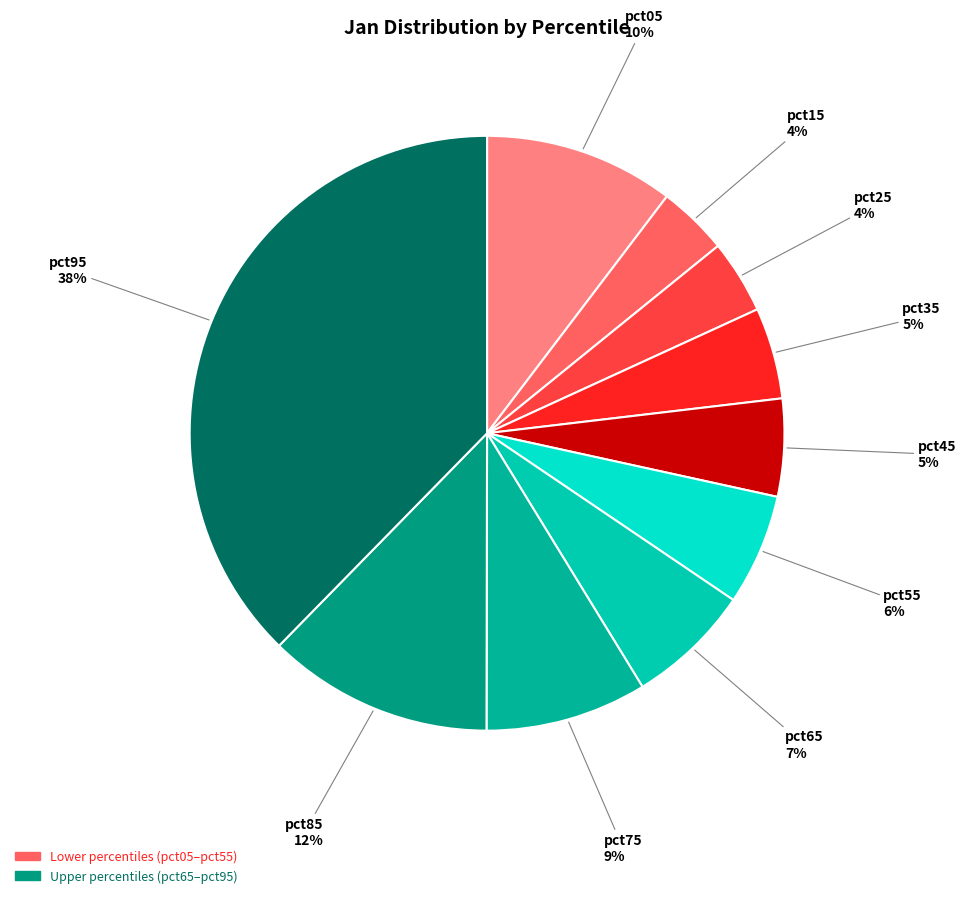

To the nearest percent, what is the difference between the largest and smallest slice percentages?

34%